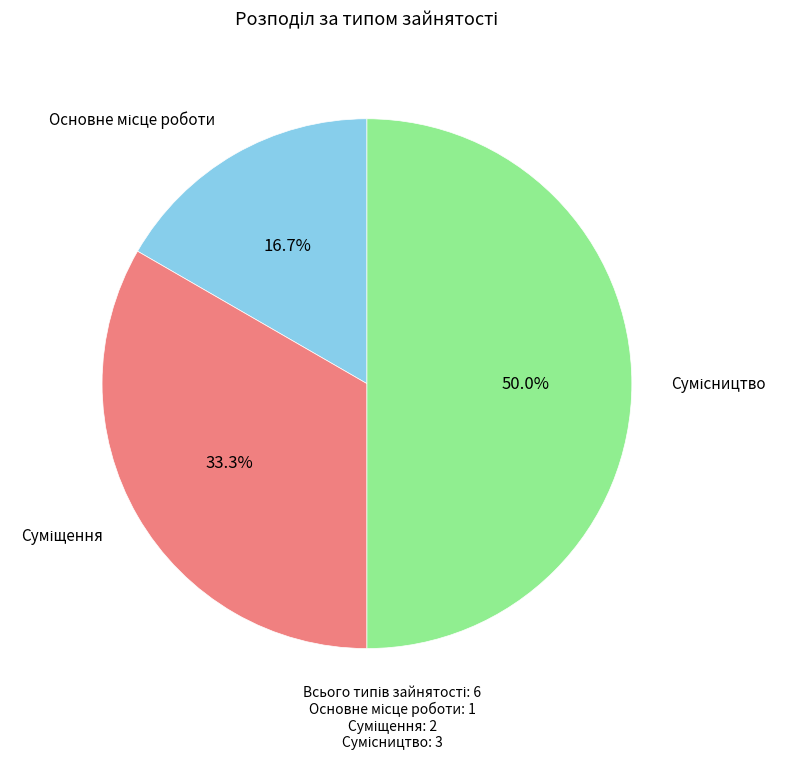

Count the number of slices in the pie.

3